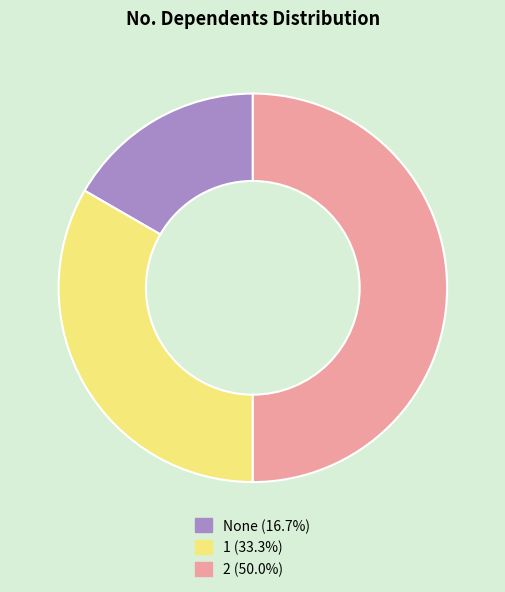

Which slice is the largest?

2